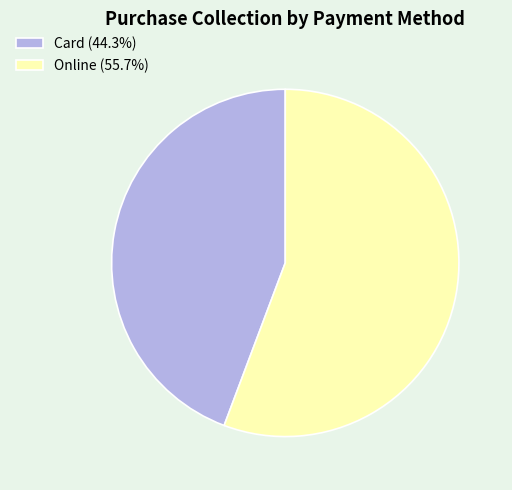

Approximately how many times larger is the value at Online (55.7%) compared to Card (44.3%)?

1.3